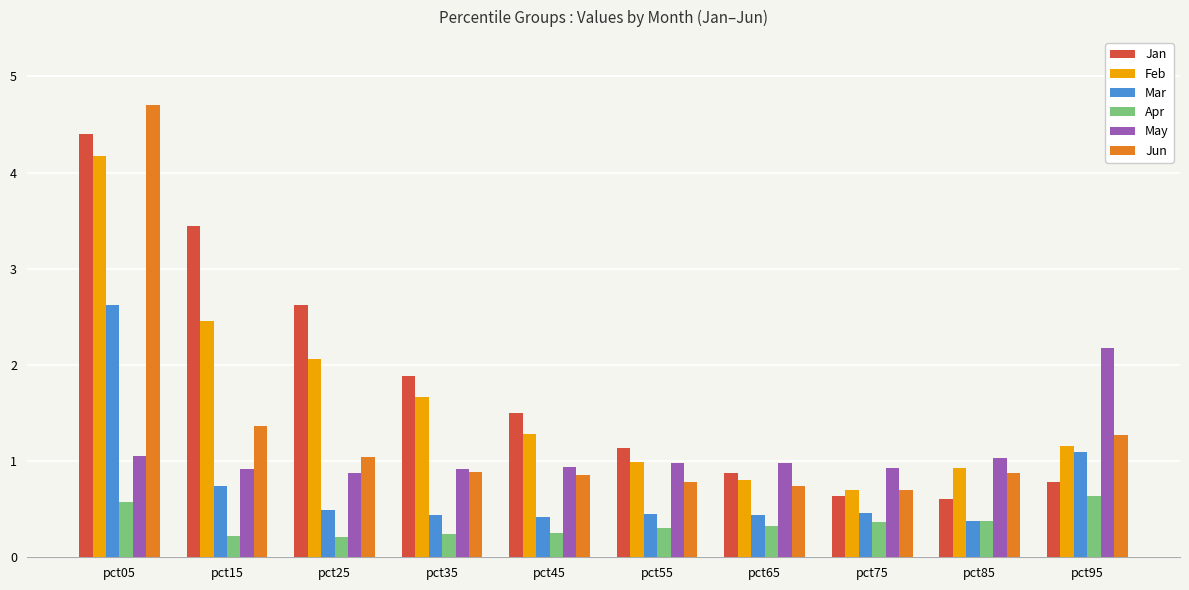

The Feb series shows 0.6 at pct15. True or false?

False